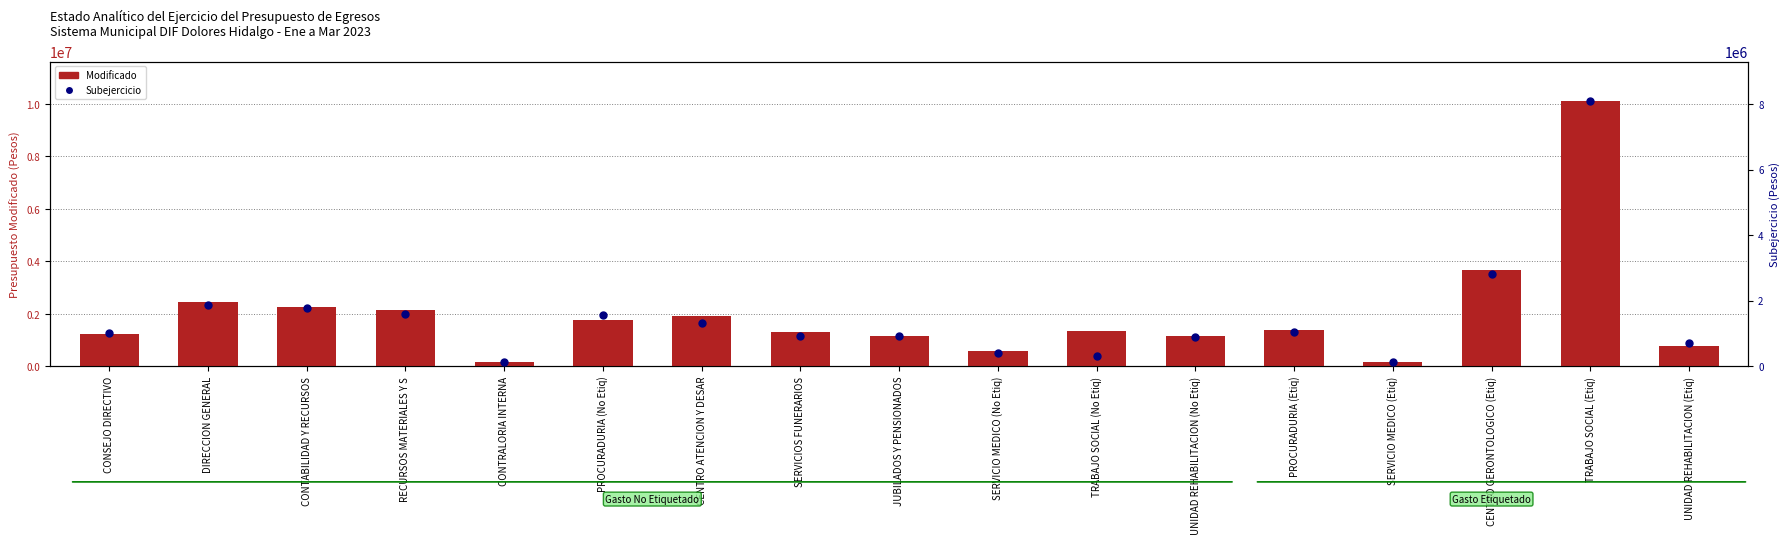

Which series has the largest total across all categories?

Modificado